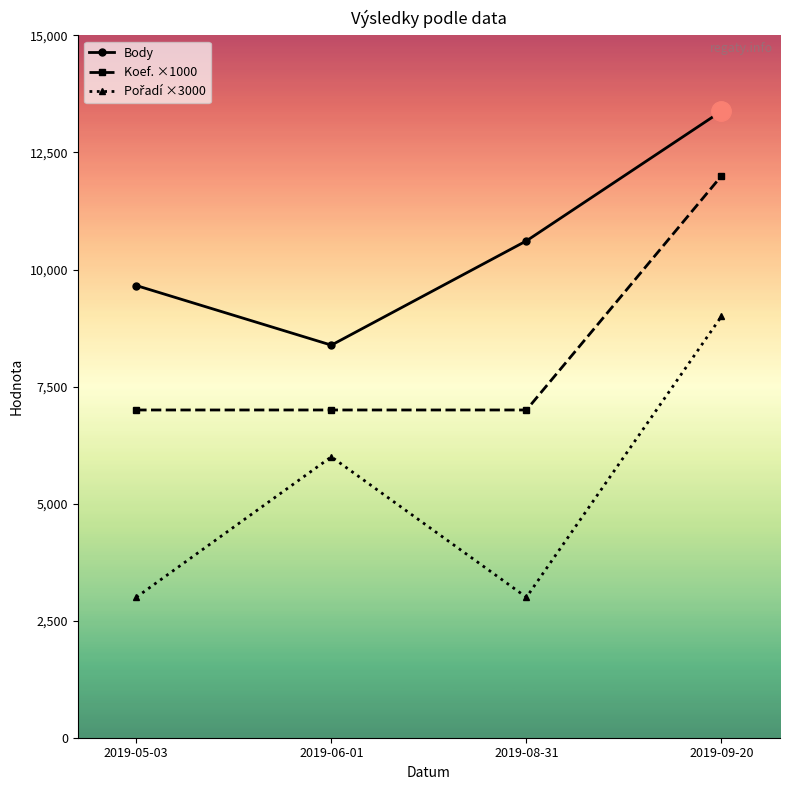

What is the label of the 2nd point from the left?

2019-06-01